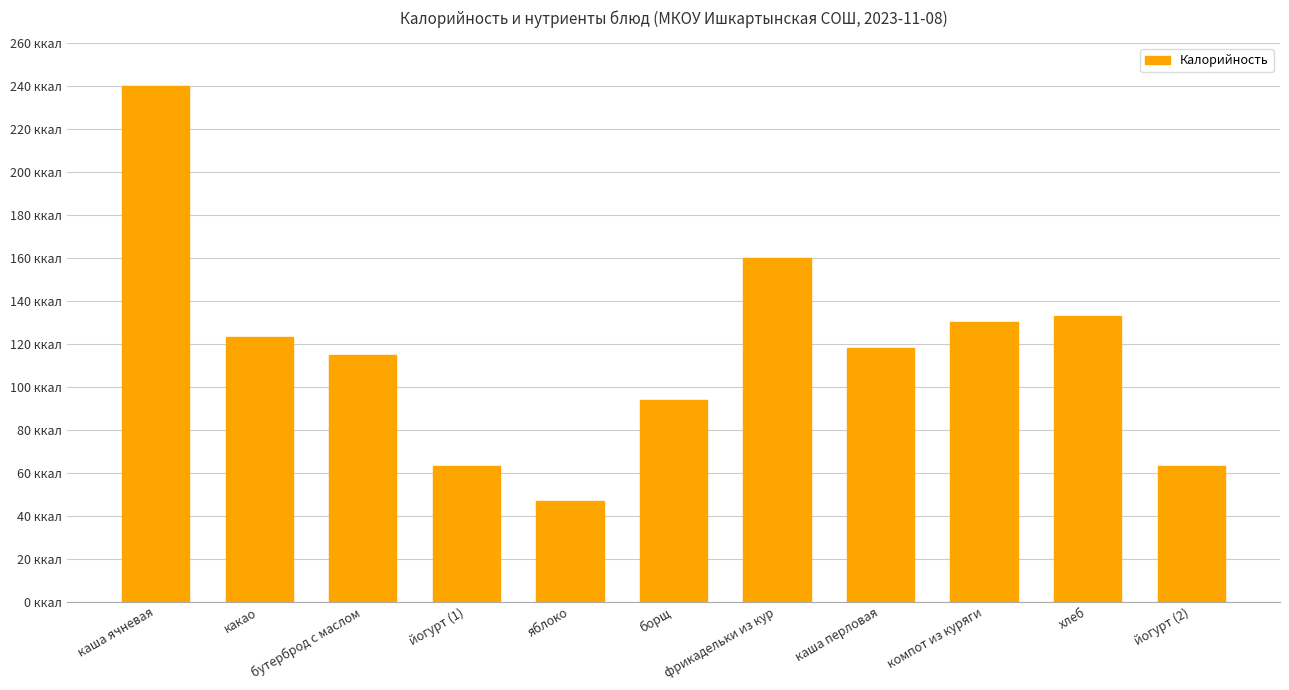

Is it true that the value at борщ is 94?

True